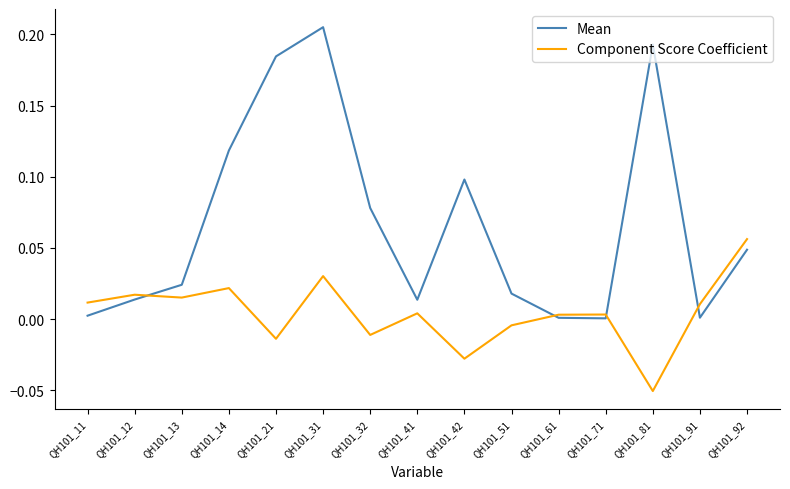

At which category does Mean reach its first local peak?

QH101_31